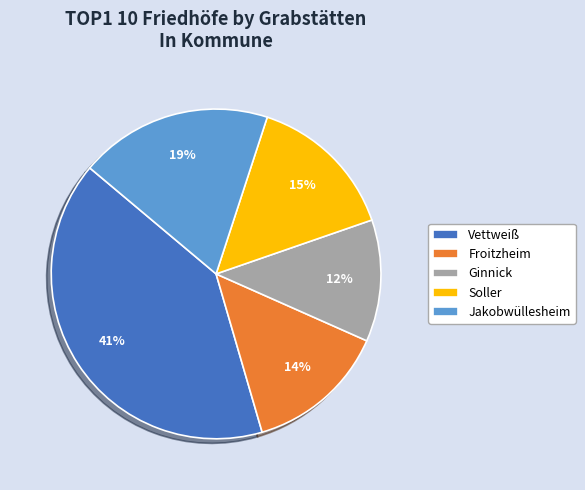

Is the sum of Froitzheim and Jakobwüllesheim greater than half?

No